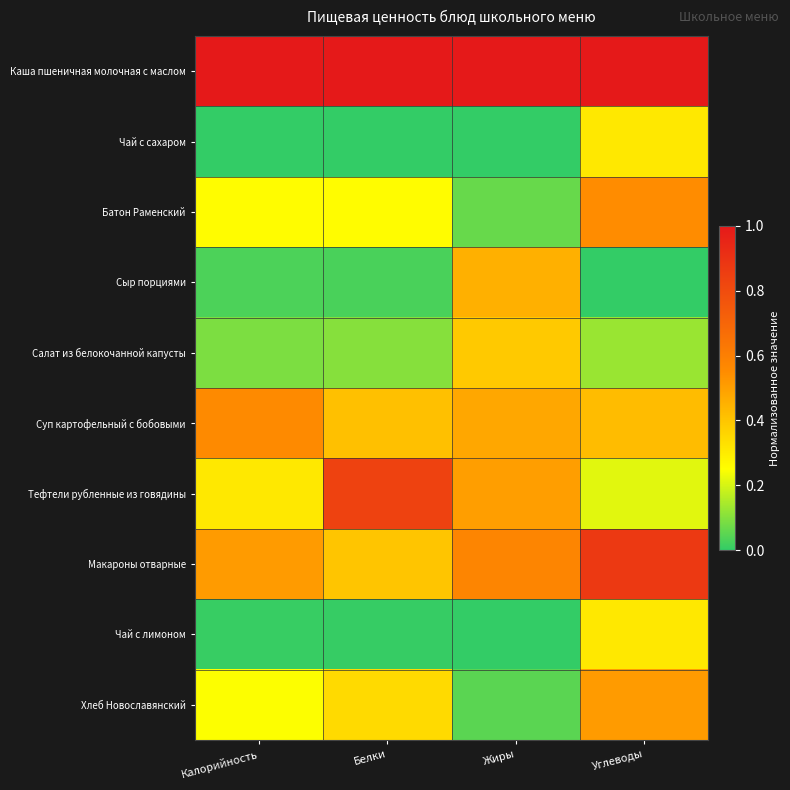

At which category does the chart reach its peak across all series?

Калорийность